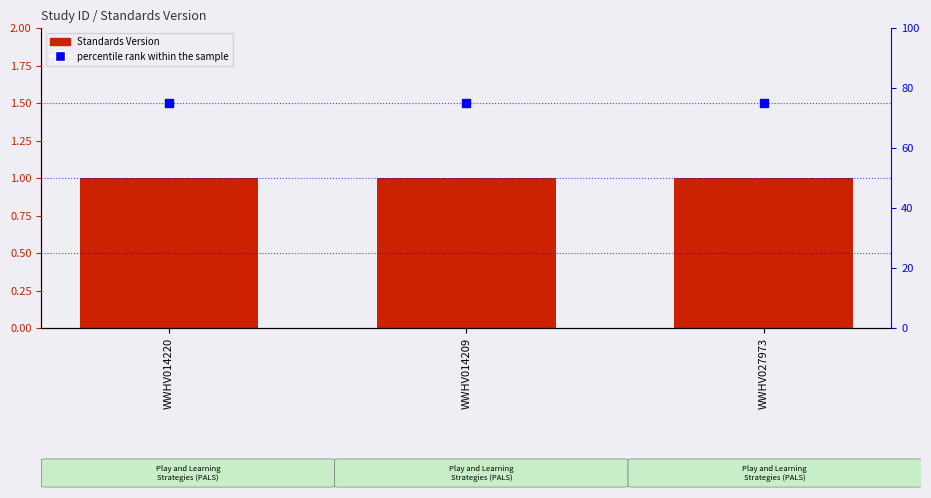

Is the value of Standards Version at WWHV027973 greater than the value of percentile rank within the sample at WWHV027973?

No